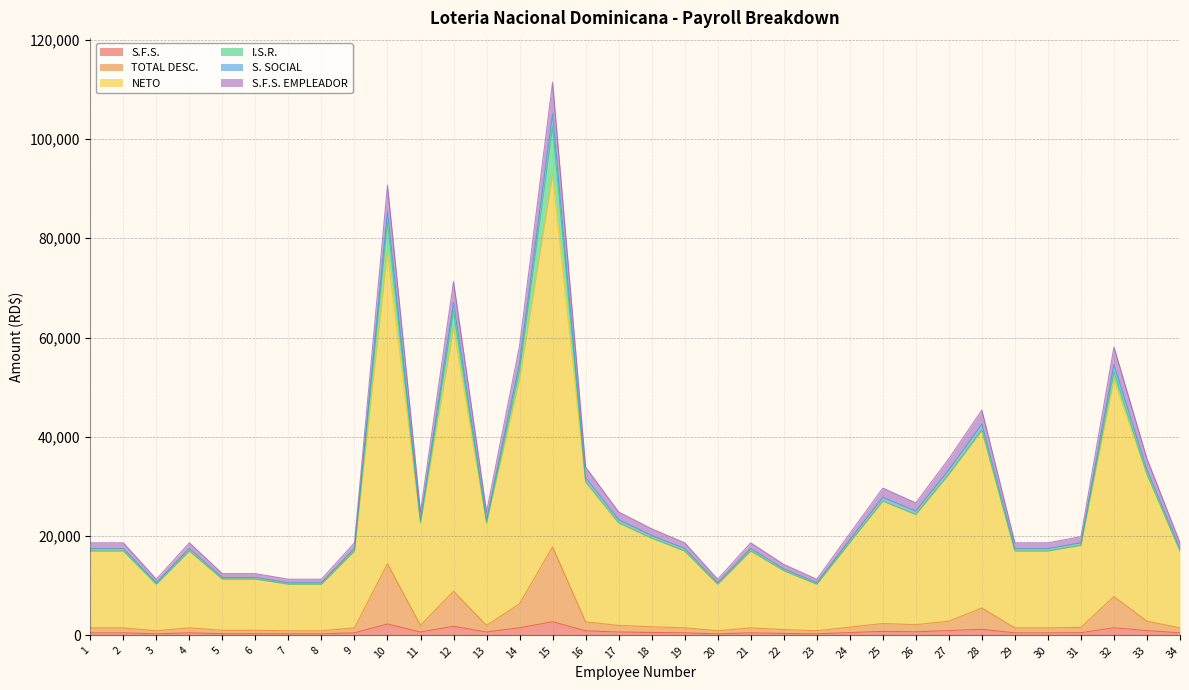

What is the highest value of the S.F.S. series?

2736.0